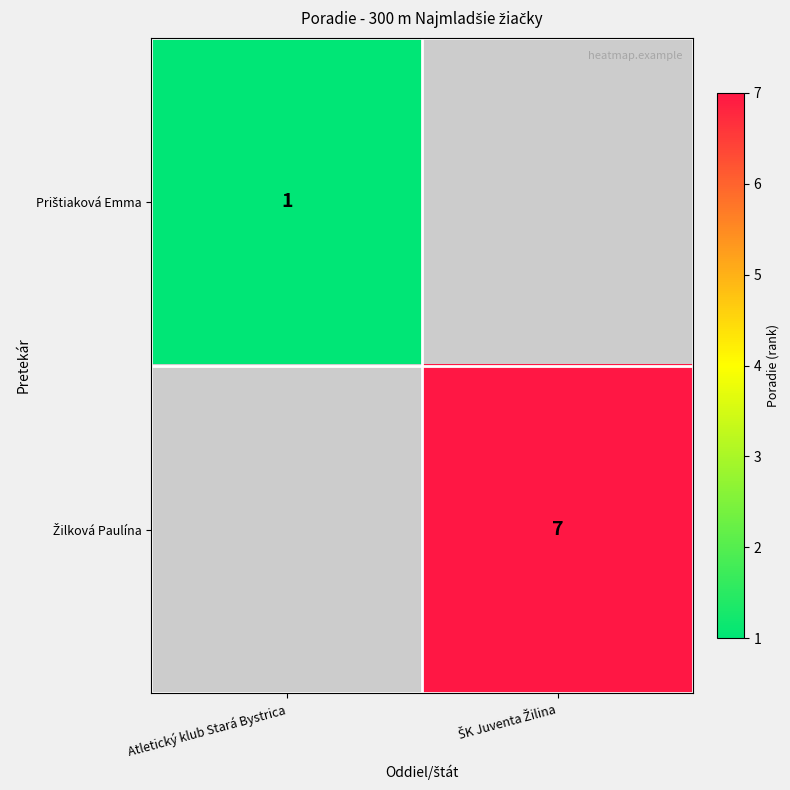

What is the smallest value displayed?

1.0